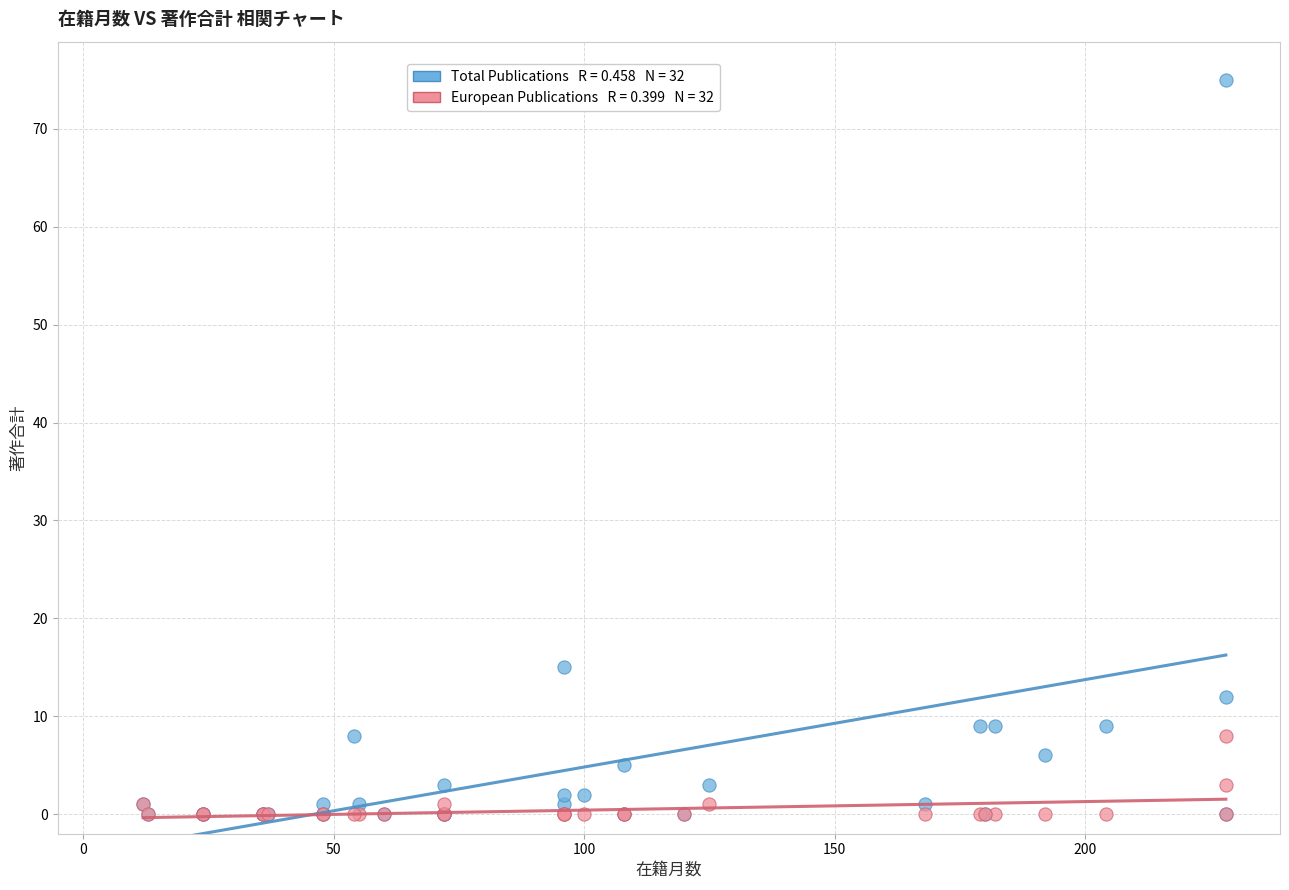

Across all series, what Y value is closest to 37?

15